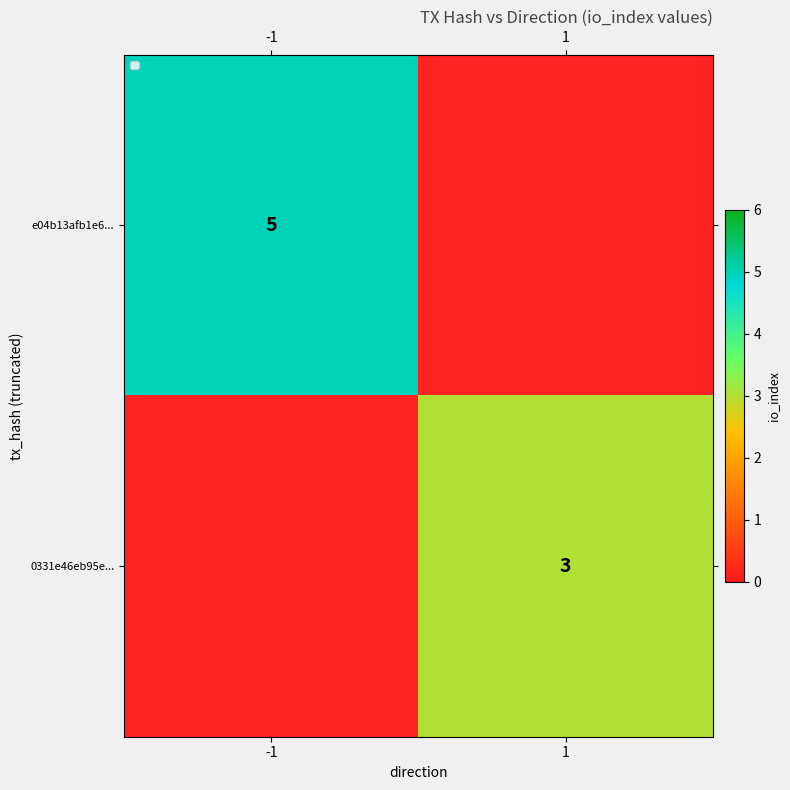

Is it true that e04b13afb1e6... equals 5 at -1?

True